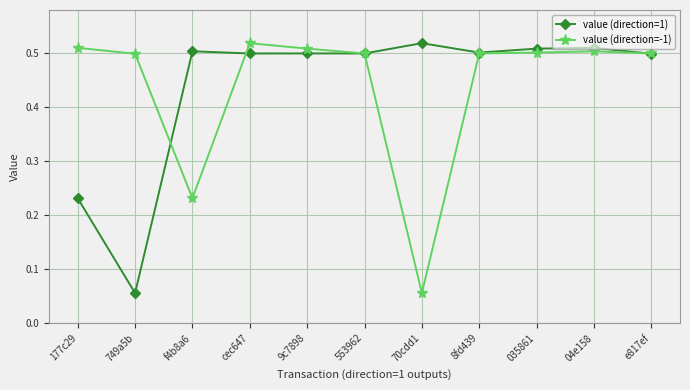

Which category has the lowest value in the value (direction=-1) series?

70cdd1